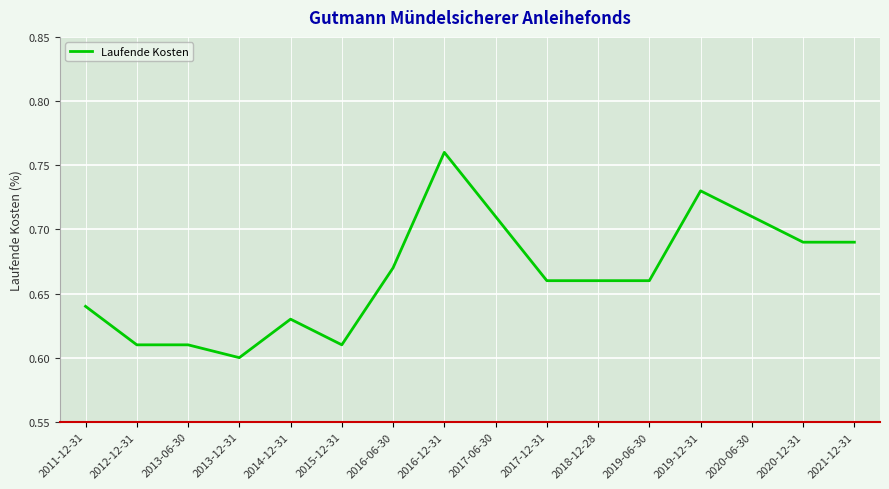

Which label corresponds to the largest value in the chart?

2016-12-31